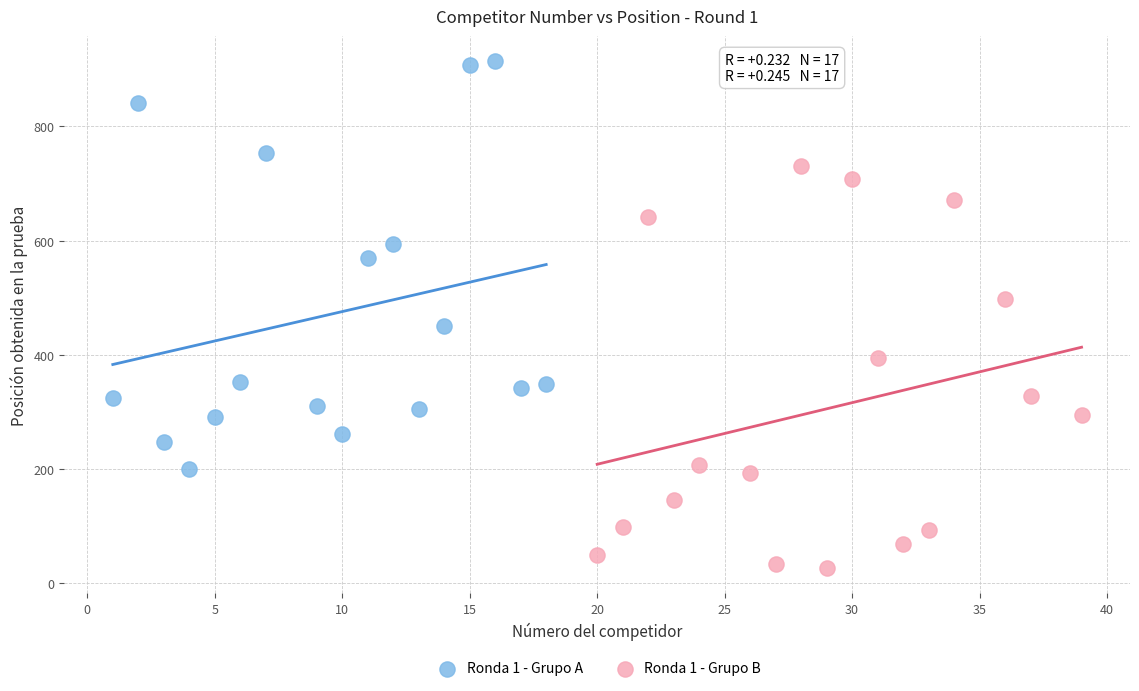

Which series reaches the maximum Y coordinate?

Ronda 1 - Grupo A